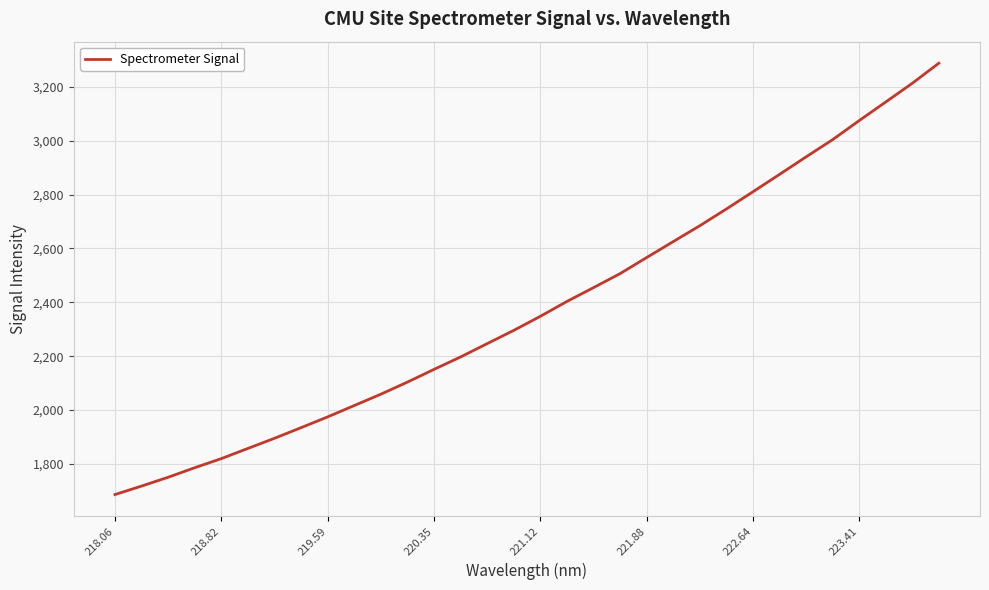

What is the maximum value shown in the chart?

3287.7